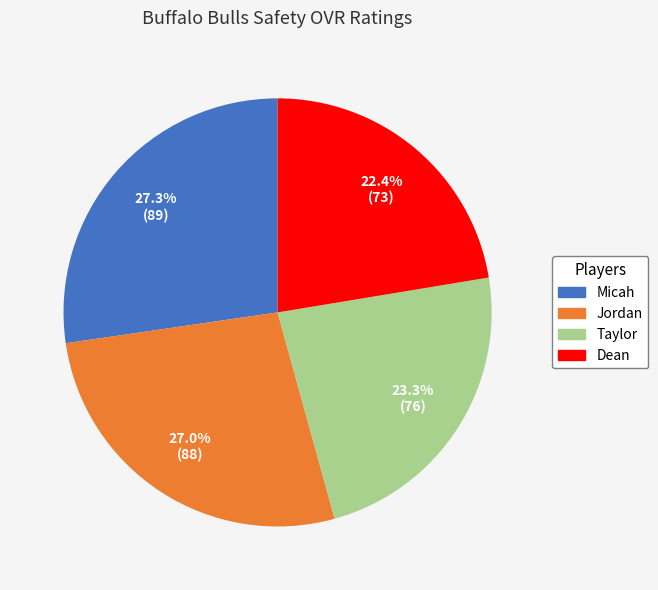

What is the ratio of the value at Jordan to the value at Micah?

1.0